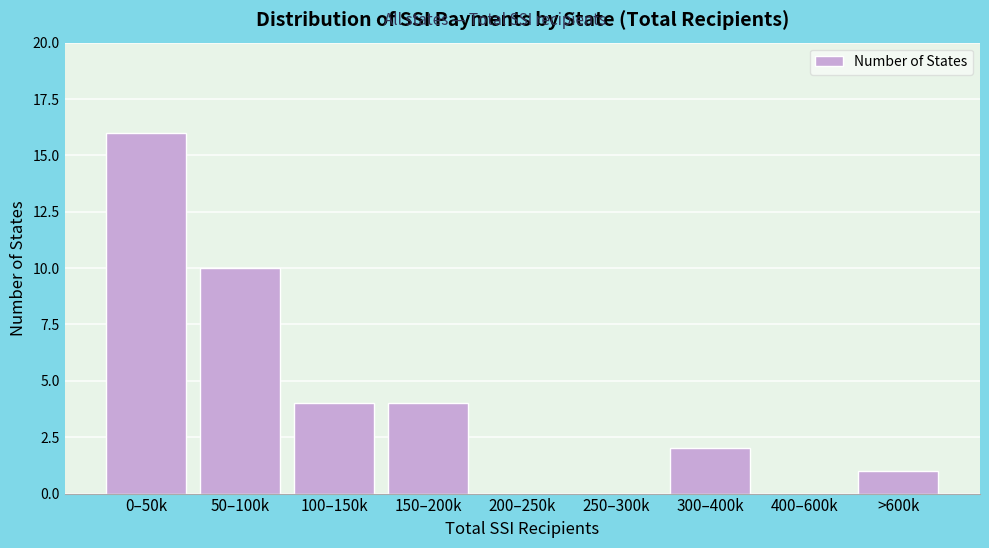

Reading right to left, list all the values displayed in this chart.

>600k=1	400–600k=0	300–400k=2	250–300k=0	200–250k=0	150–200k=4	100–150k=4	50–100k=10	0–50k=16